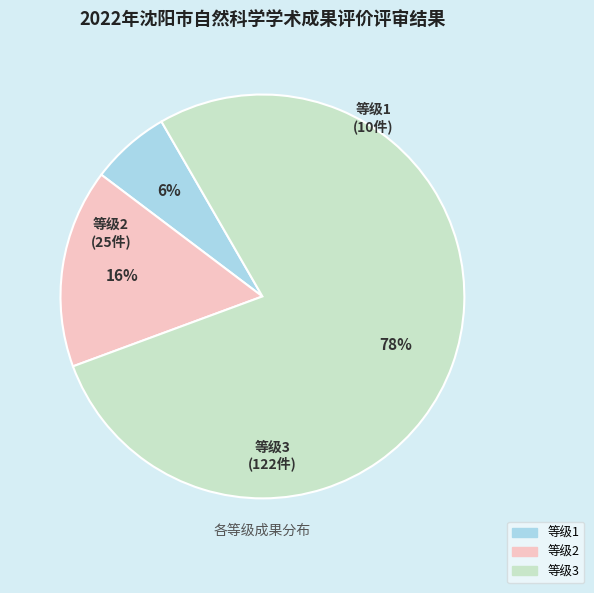

To the nearest percent, what is the average slice percentage?

33%